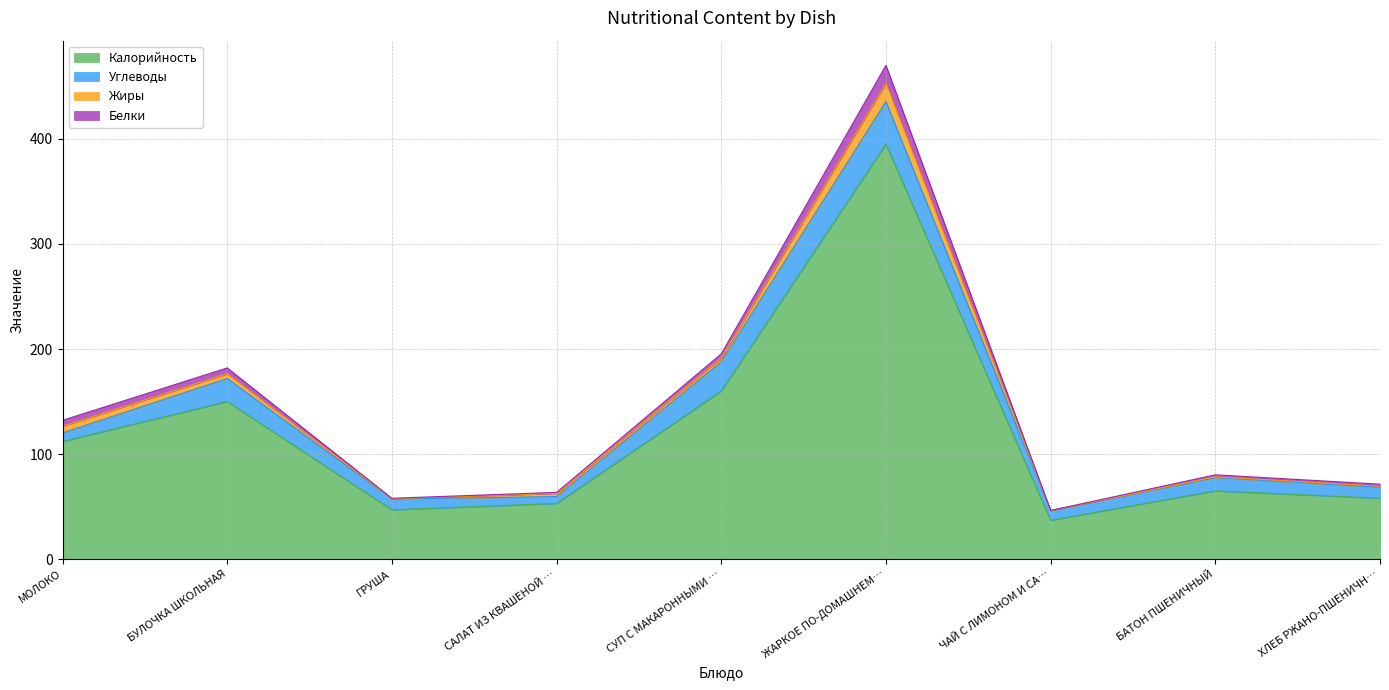

Reading left to right, extract all data points from this chart.

Белки: МОЛОКО=5.6	БУЛОЧКА ШКОЛЬНАЯ=5.5	ГРУША=0.4	САЛАТ ИЗ КВАШЕНОЙ КАПУСТЫ=1.0	СУП С МАКАРОННЫМИ ИЗДЕЛИЯМИ=3.8	ЖАРКОЕ ПО-ДОМАШНЕМУ=17.0	ЧАЙ С ЛИМОНОМ И САХАРОМ=0.1	БАТОН ПШЕНИЧНЫЙ=1.9	ХЛЕБ РЖАНО-ПШЕНИЧНЫЙ=2.0
Жиры: МОЛОКО=6.4	БУЛОЧКА ШКОЛЬНАЯ=4.5	ГРУША=0.3	САЛАТ ИЗ КВАШЕНОЙ КАПУСТЫ=3.0	СУП С МАКАРОННЫМИ ИЗДЕЛИЯМИ=3.6	ЖАРКОЕ ПО-ДОМАШНЕМУ=17.4	ЧАЙ С ЛИМОНОМ И САХАРОМ=0.0	БАТОН ПШЕНИЧНЫЙ=0.7	ХЛЕБ РЖАНО-ПШЕНИЧНЫЙ=0.9
Углеводы: МОЛОКО=8.2	БУЛОЧКА ШКОЛЬНАЯ=22.0	ГРУША=10.3	САЛАТ ИЗ КВАШЕНОЙ КАПУСТЫ=6.6	СУП С МАКАРОННЫМИ ИЗДЕЛИЯМИ=28.0	ЖАРКОЕ ПО-ДОМАШНЕМУ=40.5	ЧАЙ С ЛИМОНОМ И САХАРОМ=9.3	БАТОН ПШЕНИЧНЫЙ=12.7	ХЛЕБ РЖАНО-ПШЕНИЧНЫЙ=10.5
Калорийность: МОЛОКО=112.0	БУЛОЧКА ШКОЛЬНАЯ=150.0	ГРУША=47.0	САЛАТ ИЗ КВАШЕНОЙ КАПУСТЫ=53.0	СУП С МАКАРОННЫМИ ИЗДЕЛИЯМИ=160.0	ЖАРКОЕ ПО-ДОМАШНЕМУ=395.0	ЧАЙ С ЛИМОНОМ И САХАРОМ=37.0	БАТОН ПШЕНИЧНЫЙ=65.0	ХЛЕБ РЖАНО-ПШЕНИЧНЫЙ=58.0